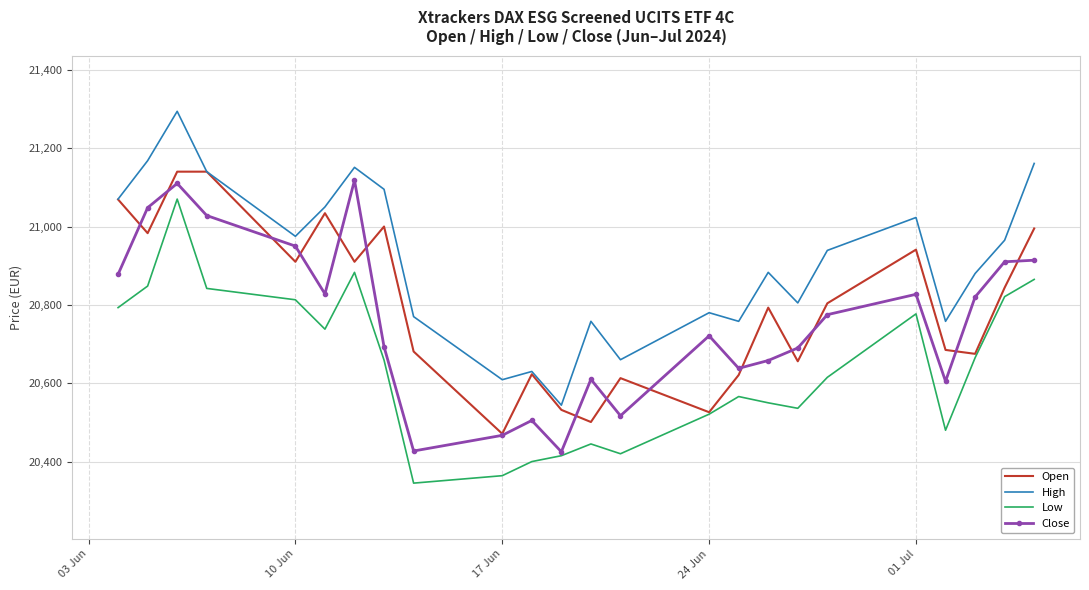

What is the minimum value for Close?

20425